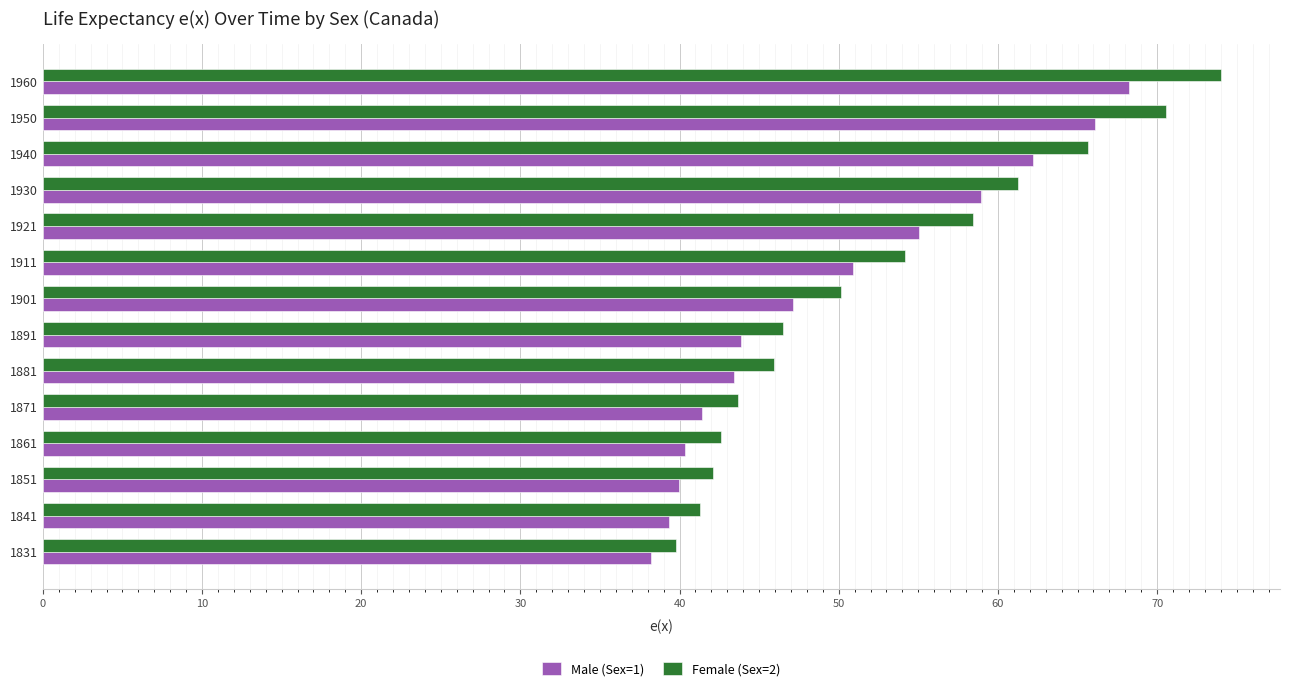

At how many categories does at least one series exceed 73?

1